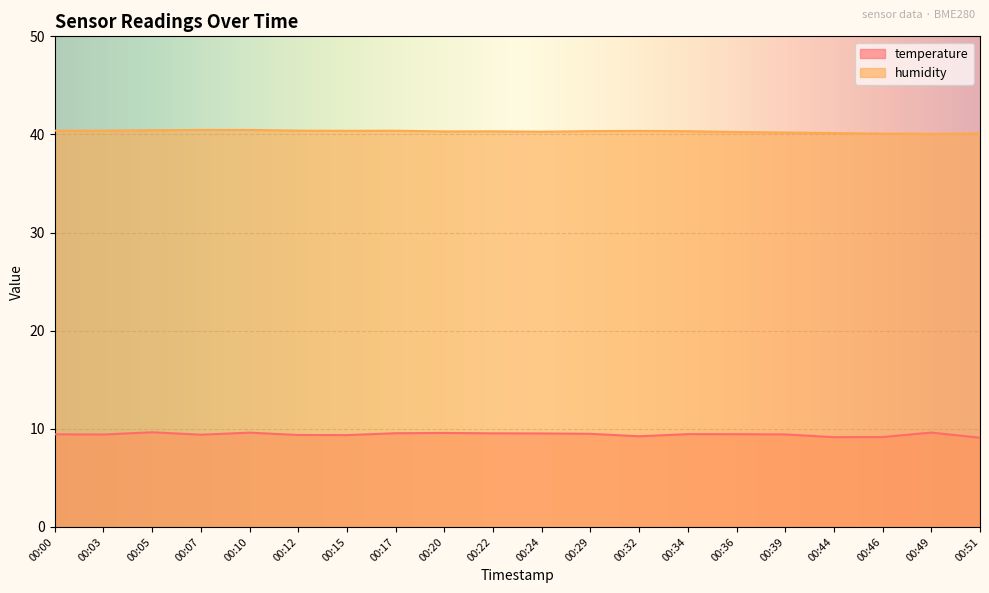

At which category does temperature reach its first local peak?

00:05